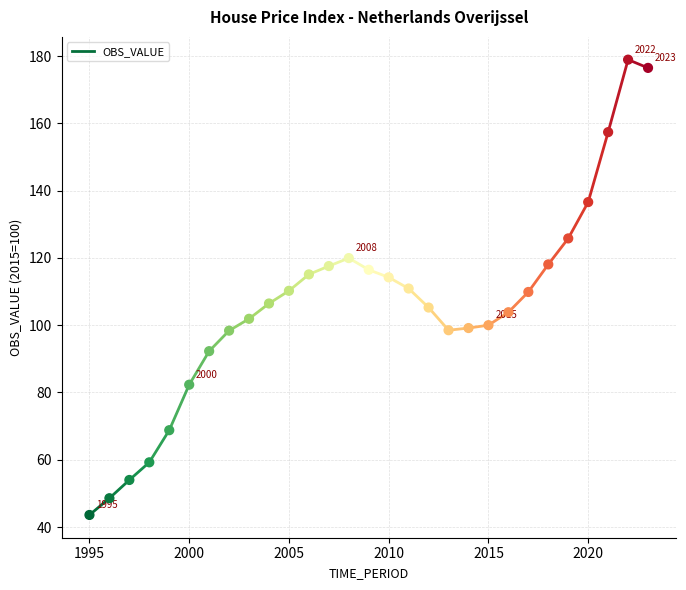

What is the range of Y values (max minus min)?

135.3